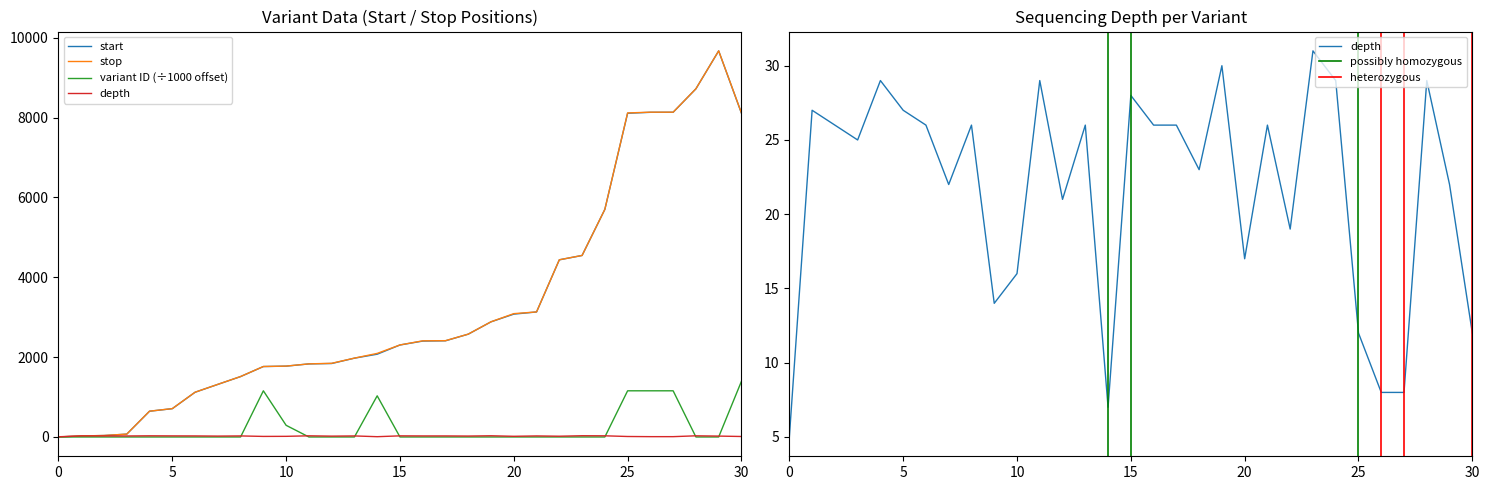

True or false: stop_normalized and variant_id cross at least once.

False